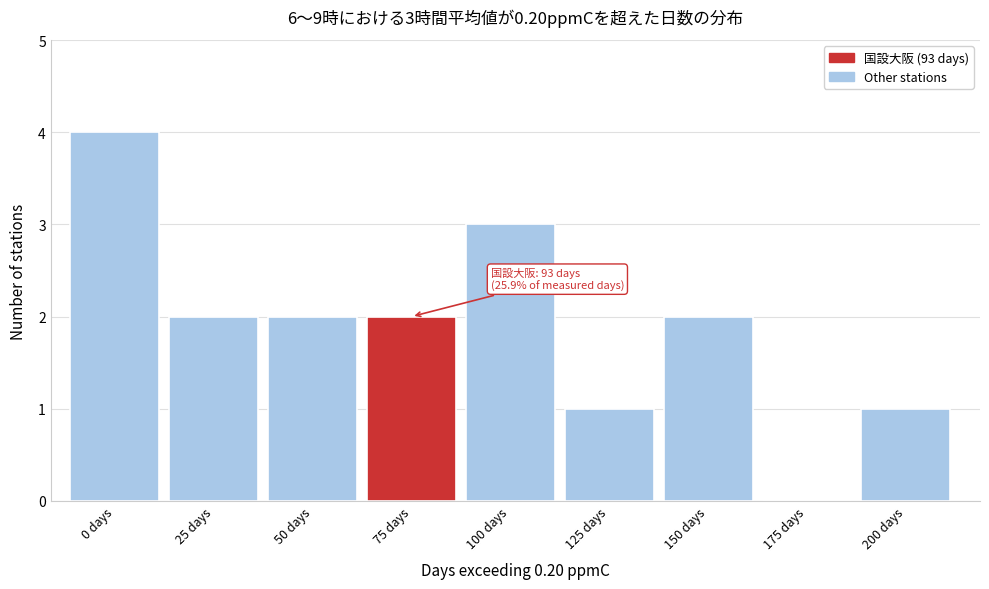

Reading left to right, transcribe all the data shown in this chart.

0 days=4	25 days=2	50 days=2	75 days=2	100 days=3	125 days=1	150 days=2	175 days=0	200 days=1